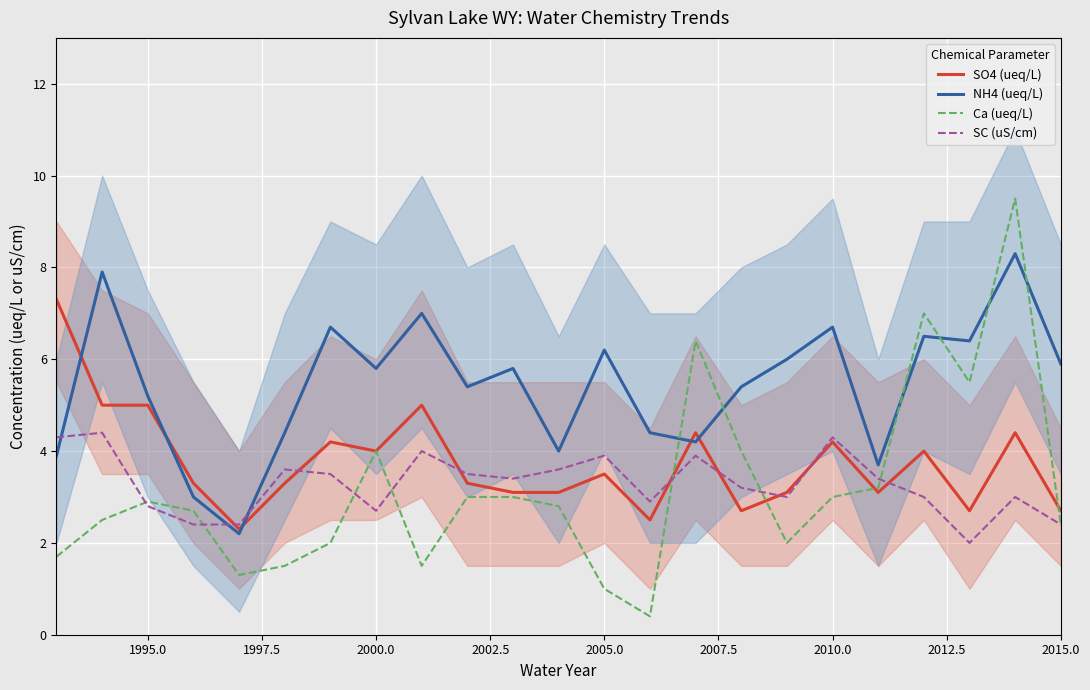

What is the minimum value for SO4 (ueq/L)?

2.3